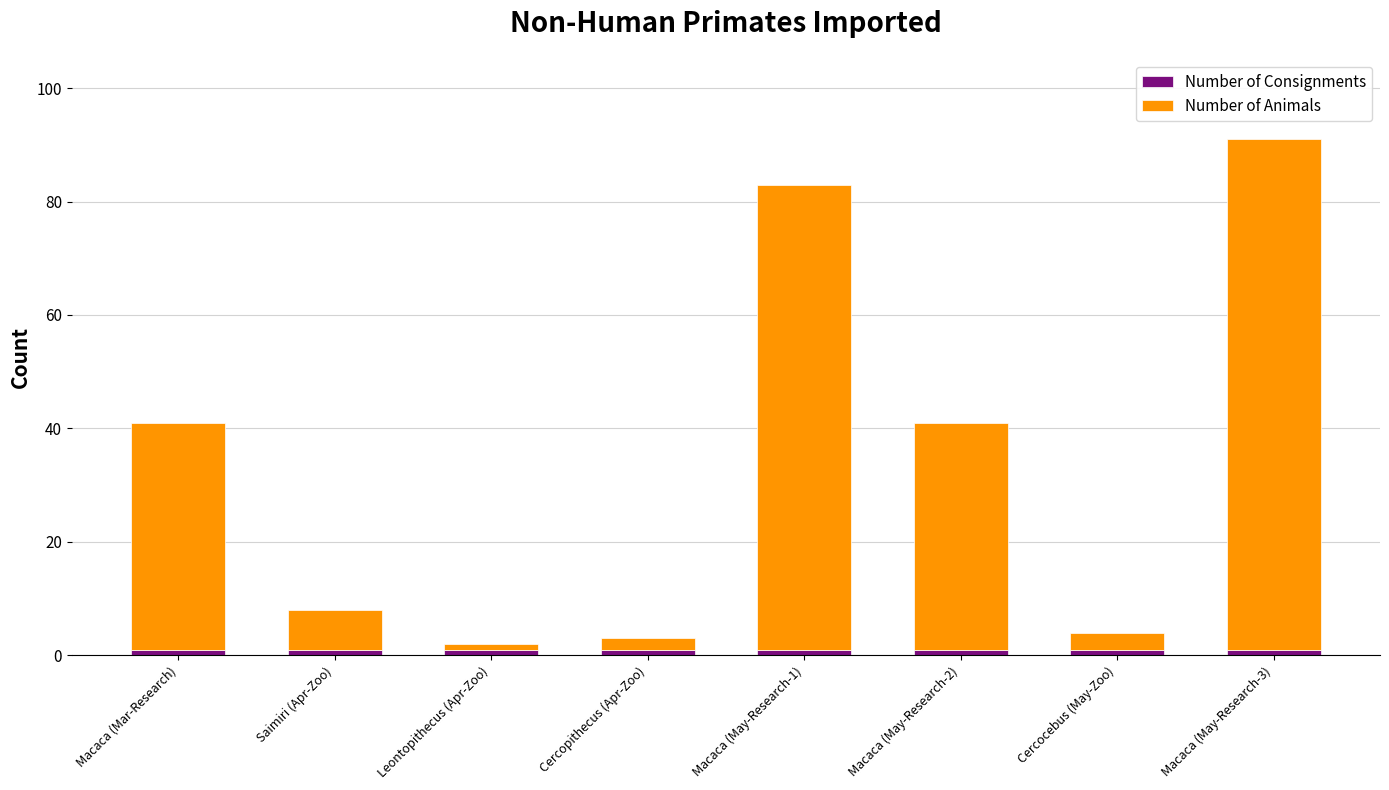

At which category is the sum across all series the highest?

Macaca (May-Research-3)